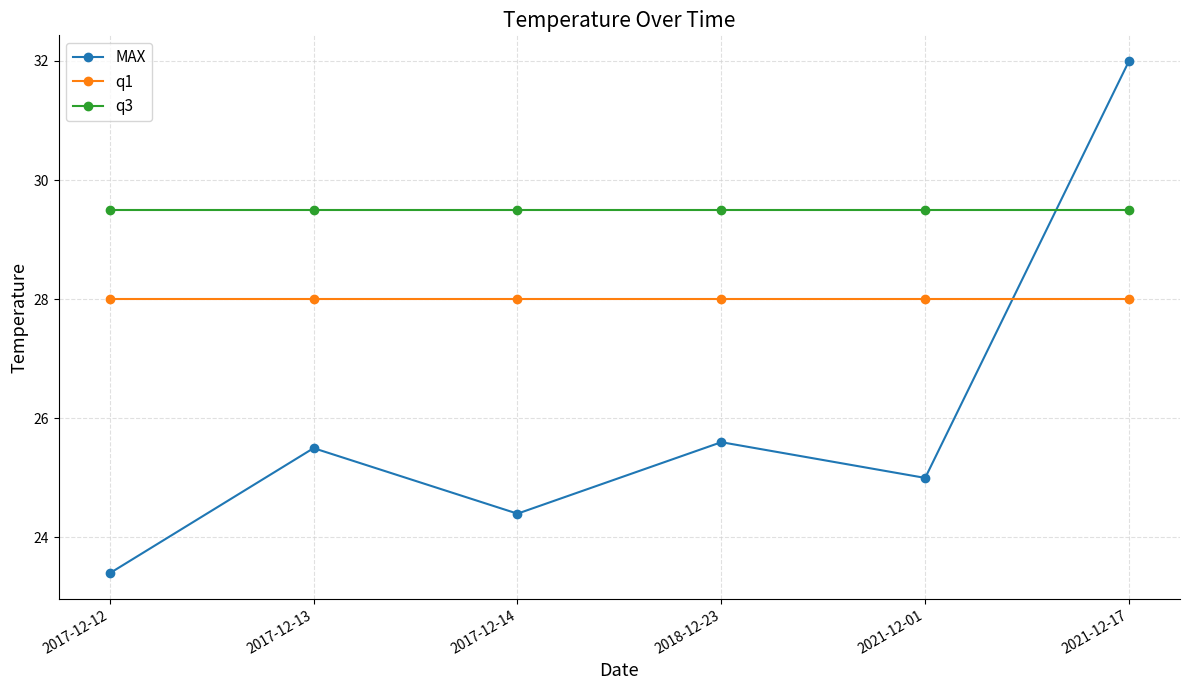

At 2018-12-23, list the series in order from smallest to largest.

MAX, q1, q3